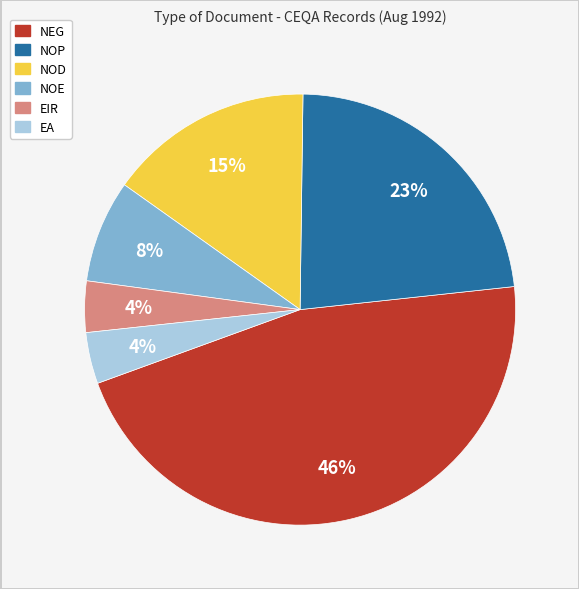

To the nearest percent, what is the difference between the largest and smallest slice percentages?

42%